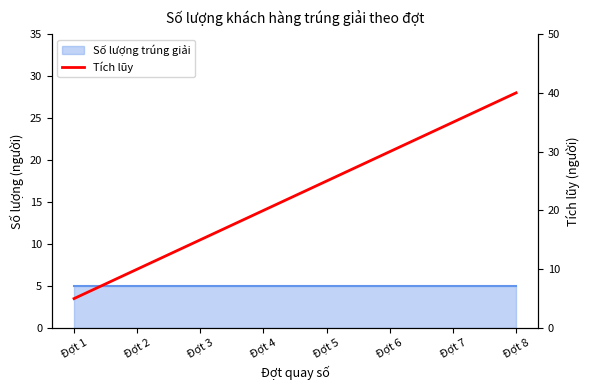

Rank the categories by value from highest to lowest.

Đợt 8, Đợt 7, Đợt 6, Đợt 5, Đợt 4, Đợt 3, Đợt 2, Đợt 1